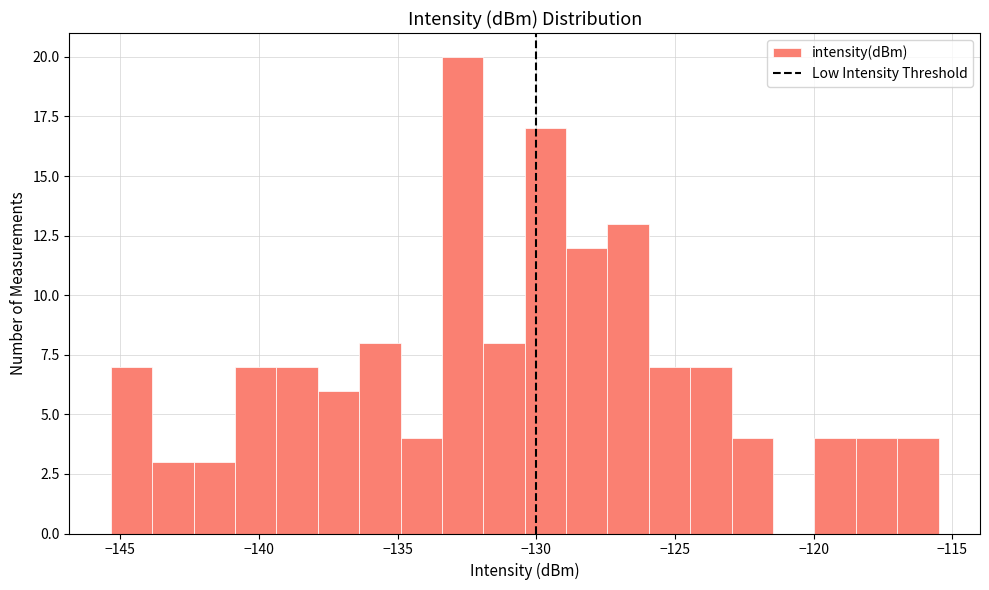

Read against the x-axis, roughly where is the centre of the tallest bar?

-132.5